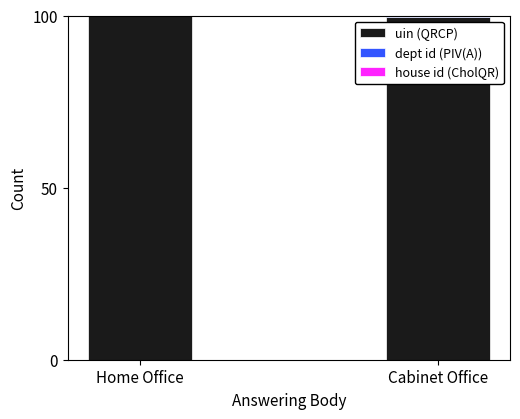

The uin (QRCP) series shows 139.4 at Home Office. True or false?

False